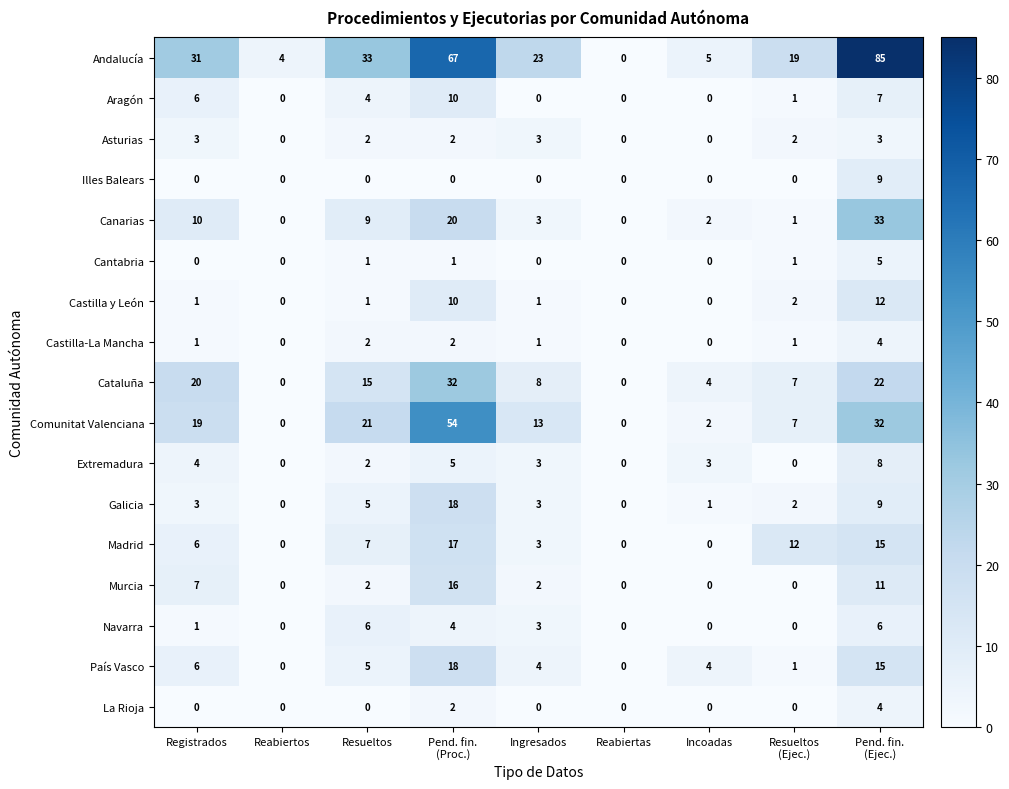

How many values in Murcia are above zero?

5